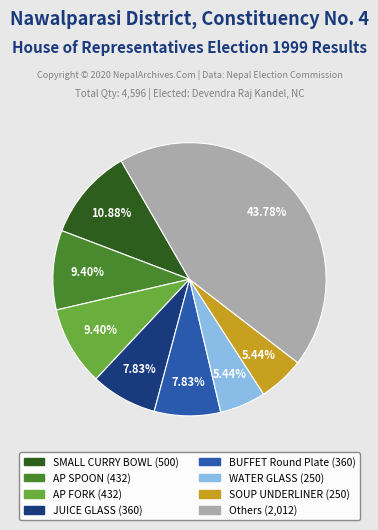

Is there a majority slice in this chart?

No